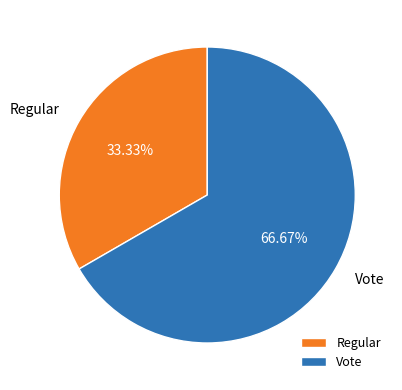

To the nearest percent, what percentage of the pie is Vote?

67%